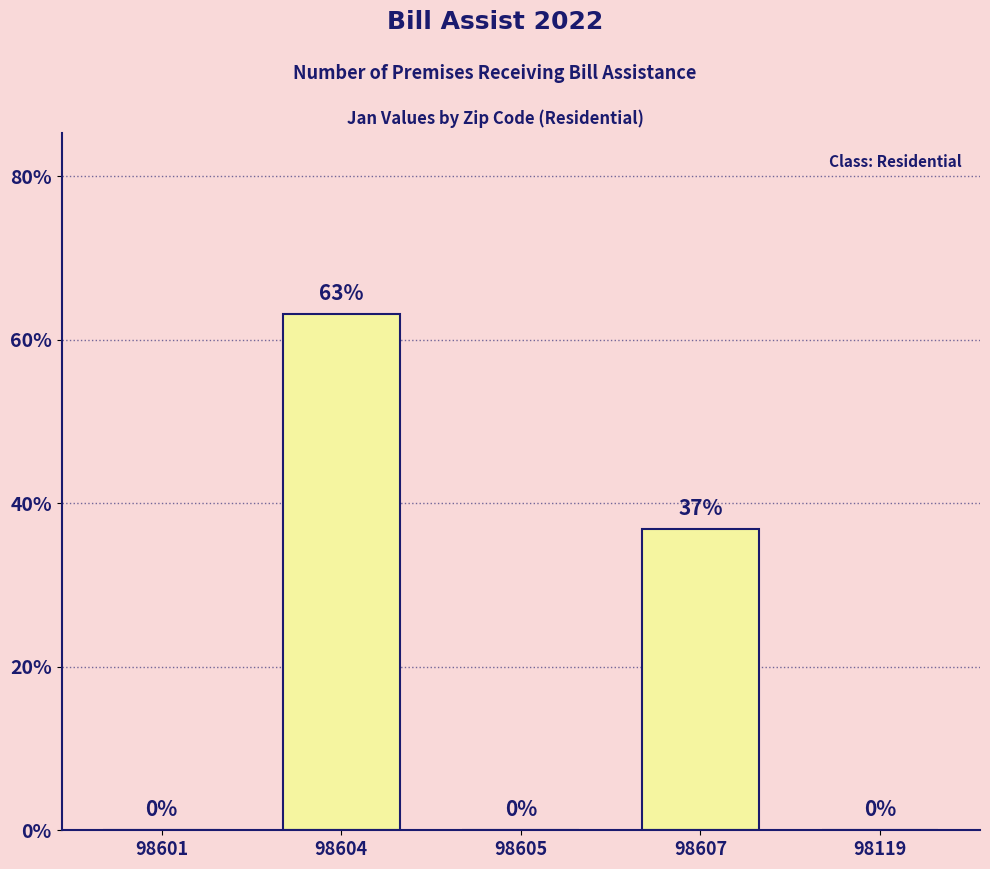

The chart shows a value of 0.4 at 98607. True or false?

True